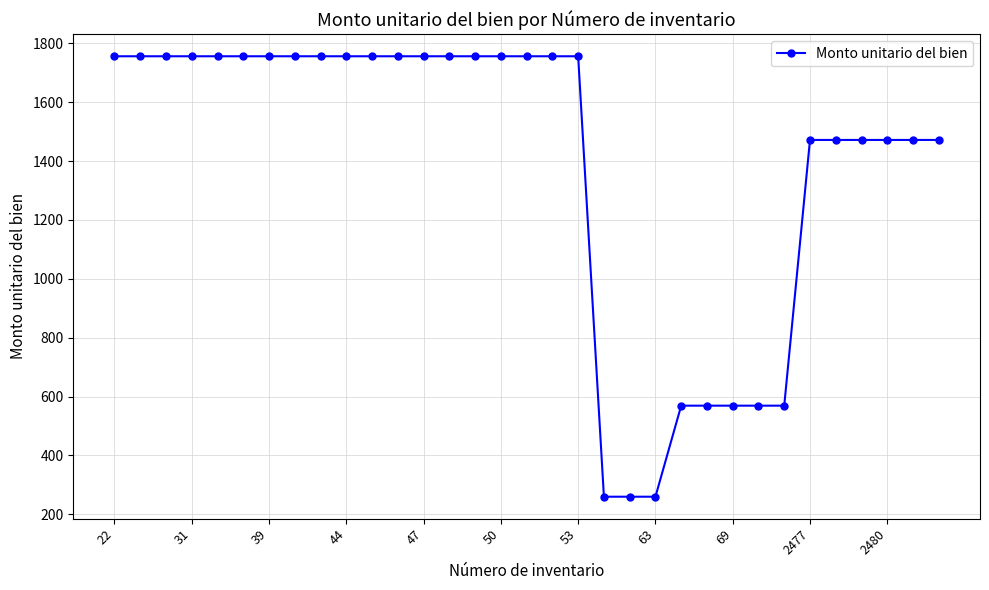

What is the average value?

1388.5